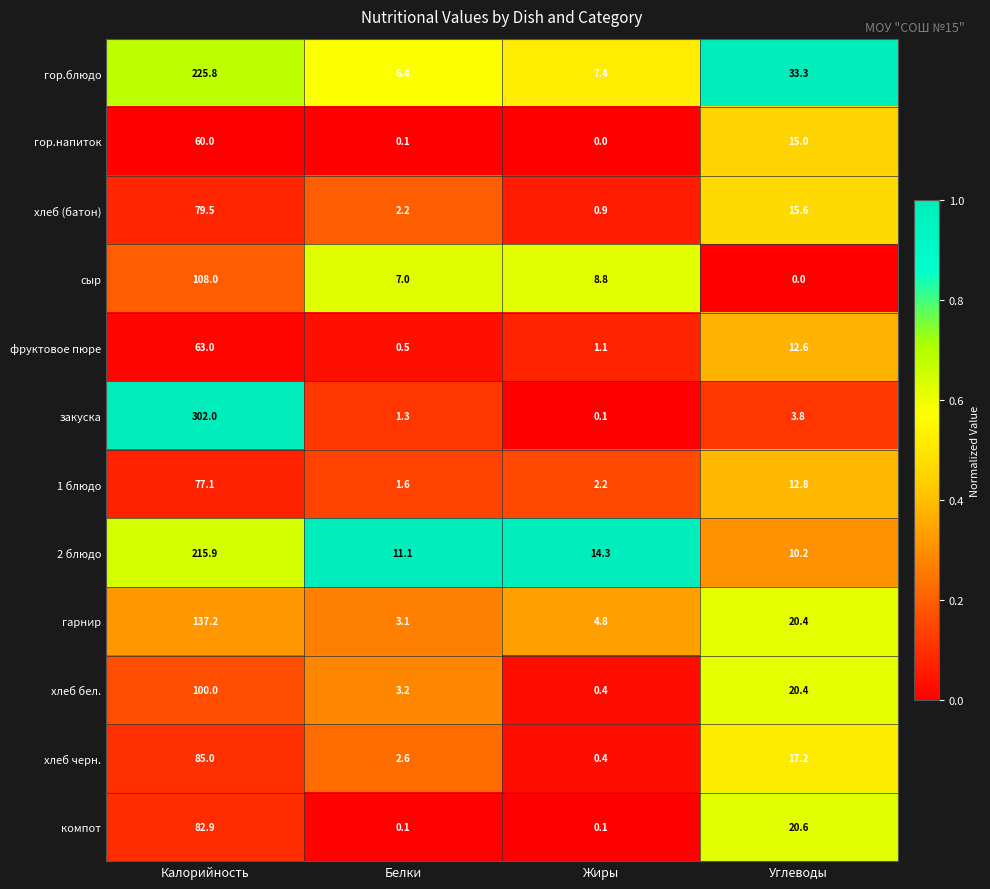

What is the average value of the хлеб бел. series?

31.0